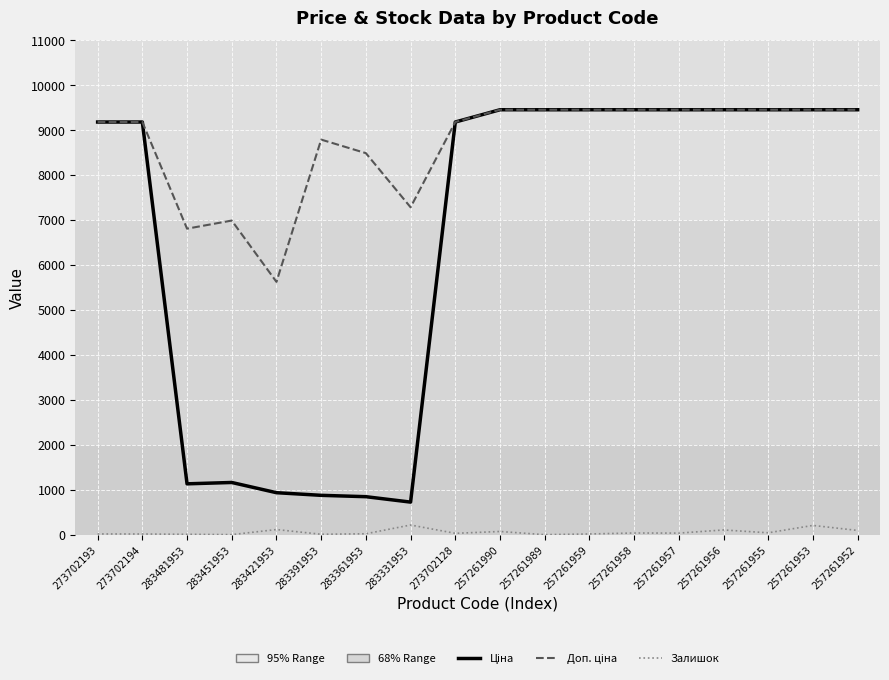

What is the greatest value displayed?

9458.9